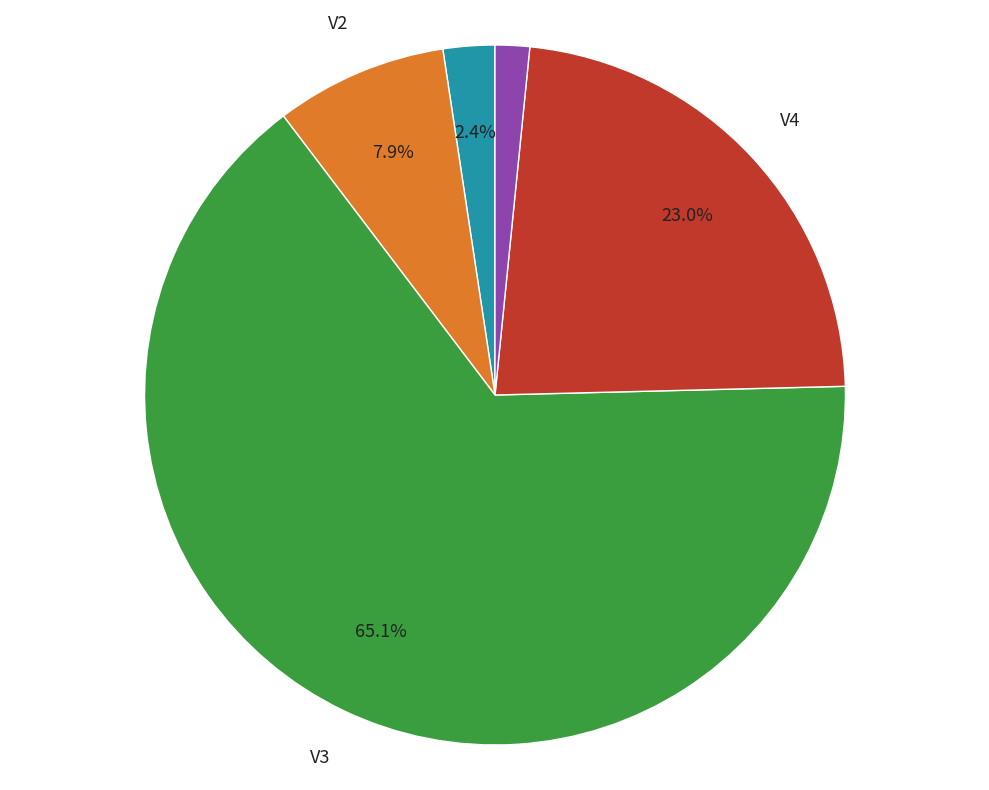

Is there any slice that represents more than half of the pie?

Yes